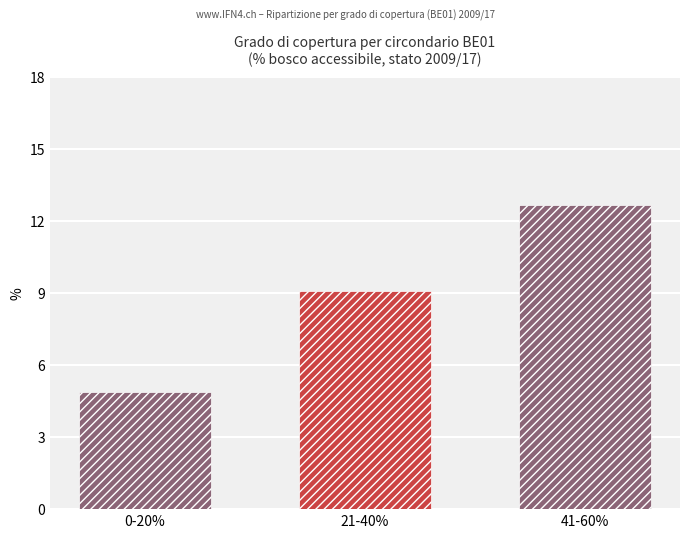

How many series are shown in this chart?

3